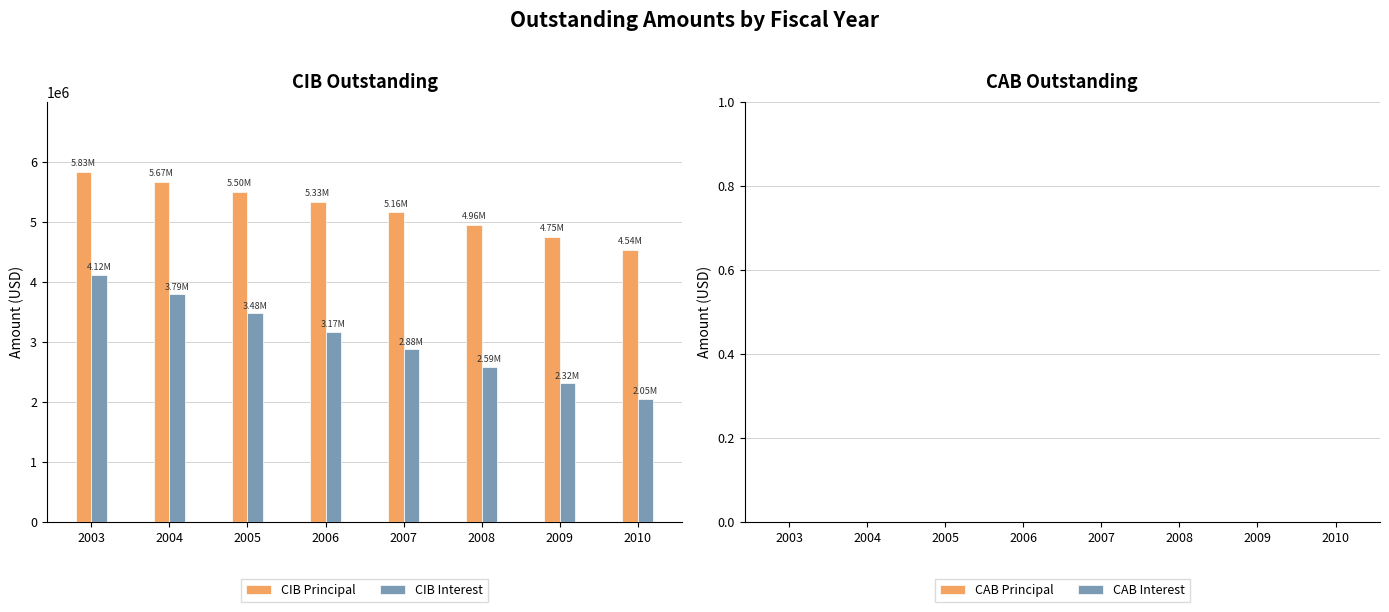

Rank the categories by CIB Principal value from highest to lowest.

2003, 2004, 2005, 2006, 2007, 2008, 2009, 2010